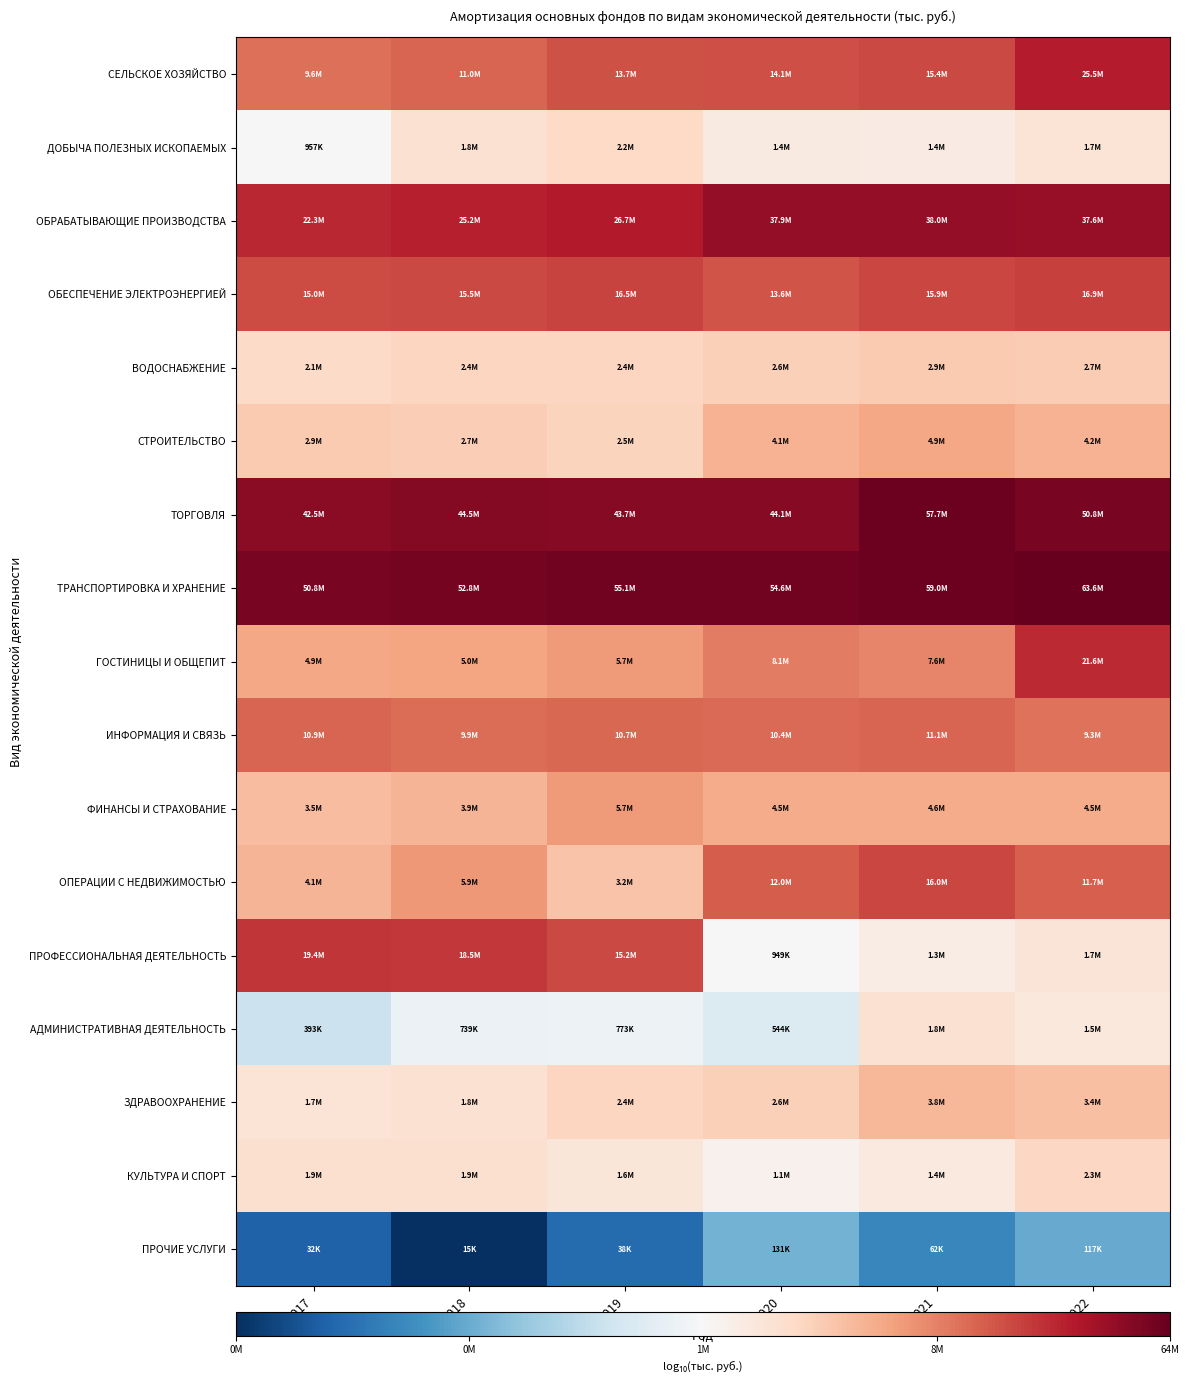

How many distinct data groups are displayed?

17